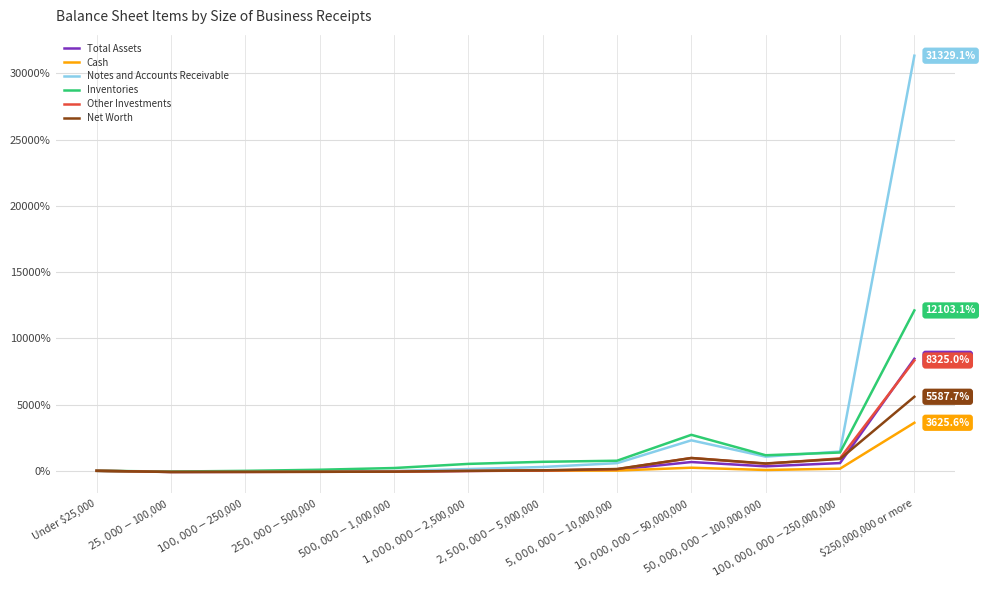

What is the greatest value displayed?

31329.1